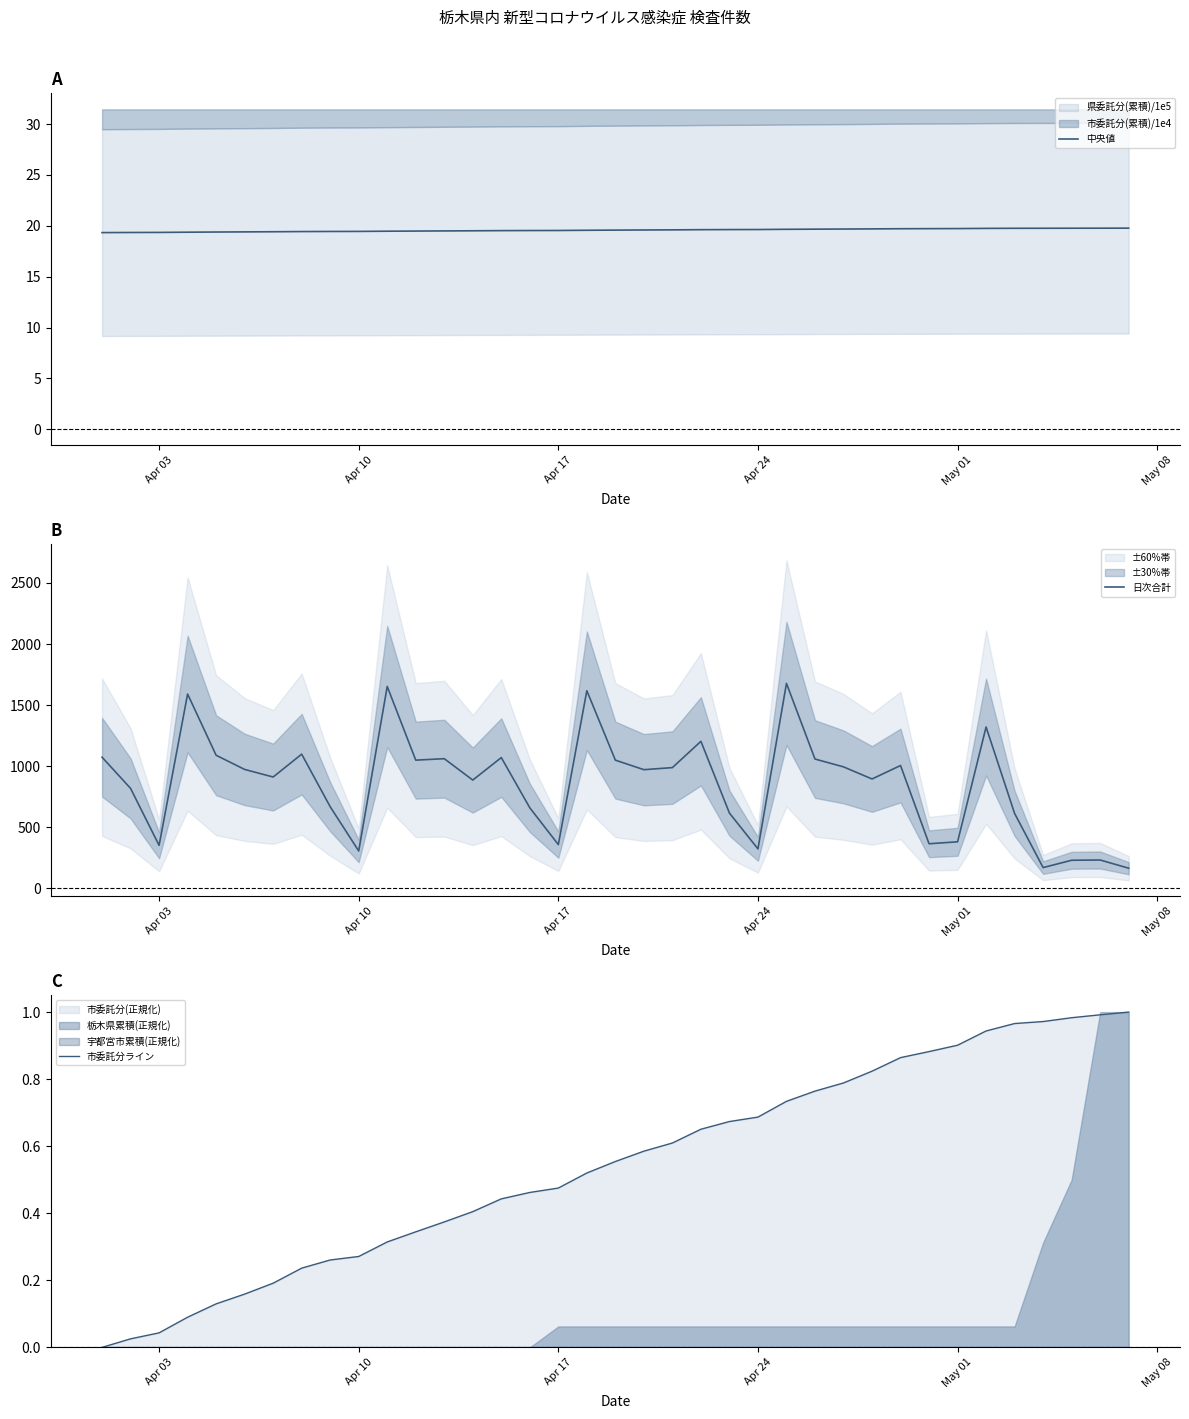

Reading right to left, what are all the values shown in this chart?

中央値: 19.8	19.8	19.8	19.8	19.8	19.7	19.7	19.7	19.7	19.7	19.7	19.7	19.7	19.6	19.6	19.6	19.6	19.6	19.6	19.6	19.5	19.5	19.5	19.5	19.5	19.5	19.5	19.5	19.4	19.4	19.4	19.4	19.4	19.4	19.4	19.3	19.3
日次合計: 166.0	233.0	231.0	171.0	614.0	1321.0	382.0	366.0	1006.0	896.0	995.0	1059.0	1678.0	324.0	617.0	1204.0	989.0	972.0	1050.0	1618.0	359.0	660.0	1071.0	887.0	1062.0	1050.0	1653.0	307.0	669.0	1099.0	912.0	974.0	1090.0	1591.0	353.0	819.0	1074.0
市委託分ライン: 1.0	1.0	1.0	1.0	1.0	0.9	0.9	0.9	0.9	0.8	0.8	0.8	0.7	0.7	0.7	0.7	0.6	0.6	0.6	0.5	0.5	0.5	0.4	0.4	0.4	0.3	0.3	0.3	0.3	0.2	0.2	0.2	0.1	0.1	0.0	0.0	0.0